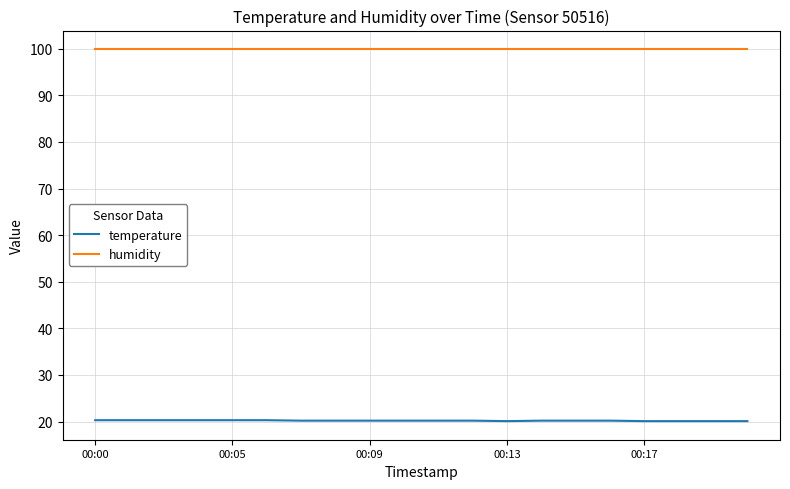

True or false: temperature and humidity intersect in this chart.

False